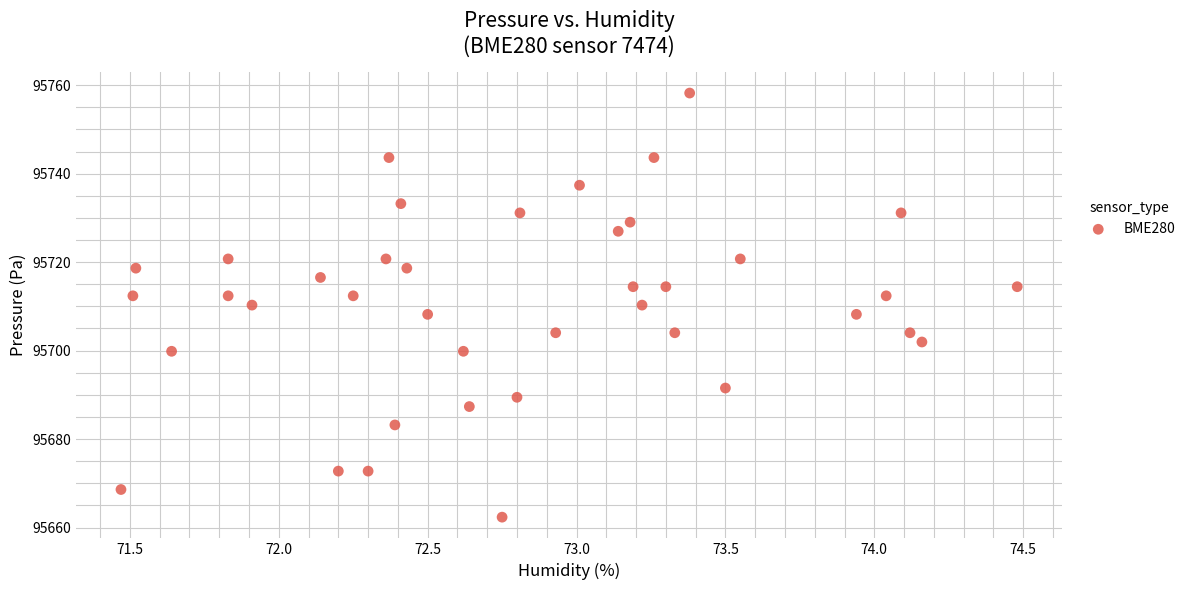

What is the range of Y values (max minus min)?

95.9